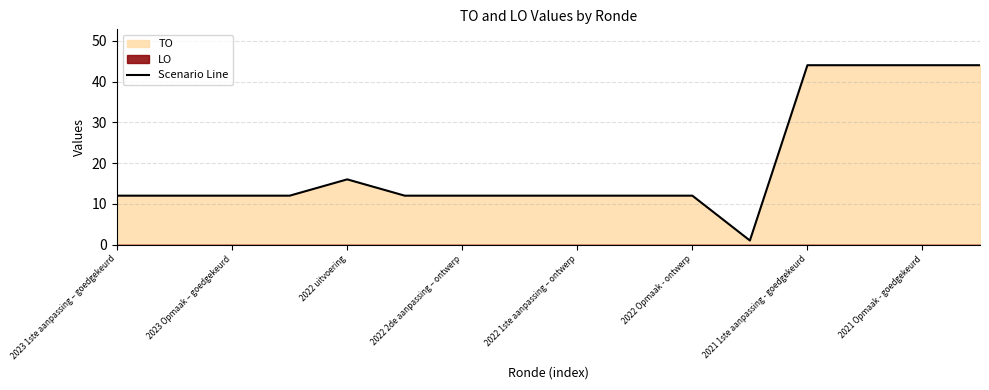

How many points are lower than both their immediate neighbors (excluding endpoints)?

1